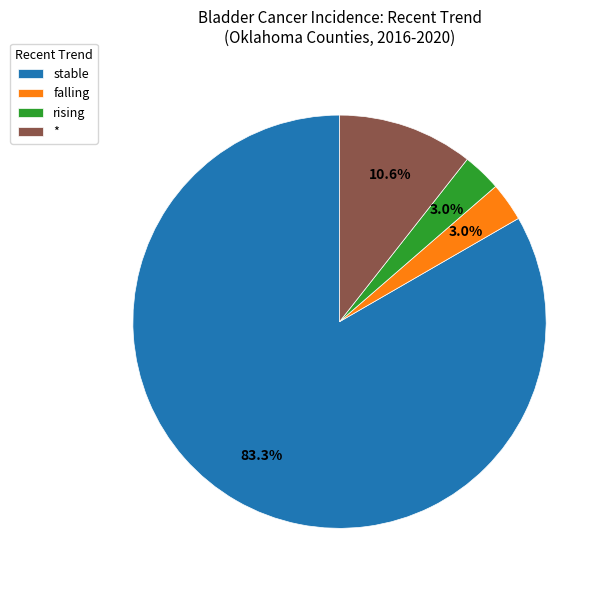

Between falling and stable, which is larger?

stable